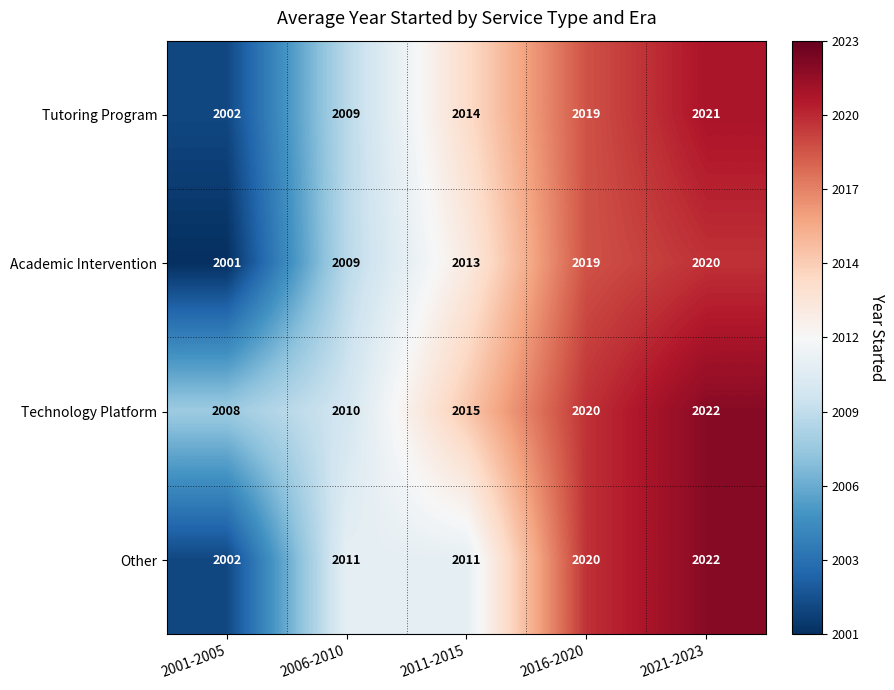

Which series has the widest spread of values?

Other